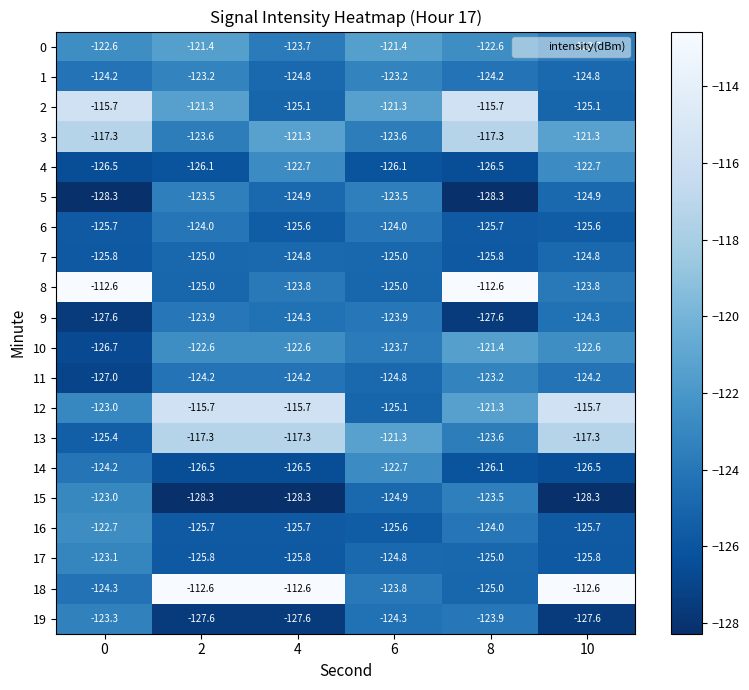

How many categories are shown in the chart?

6